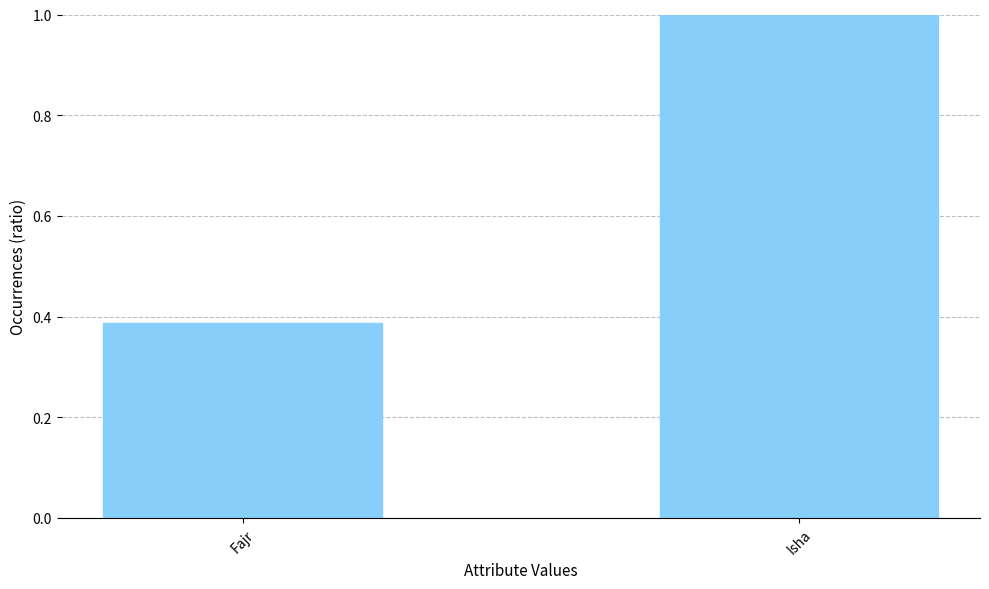

What is the label of the 1st bar from the left?

Fajr